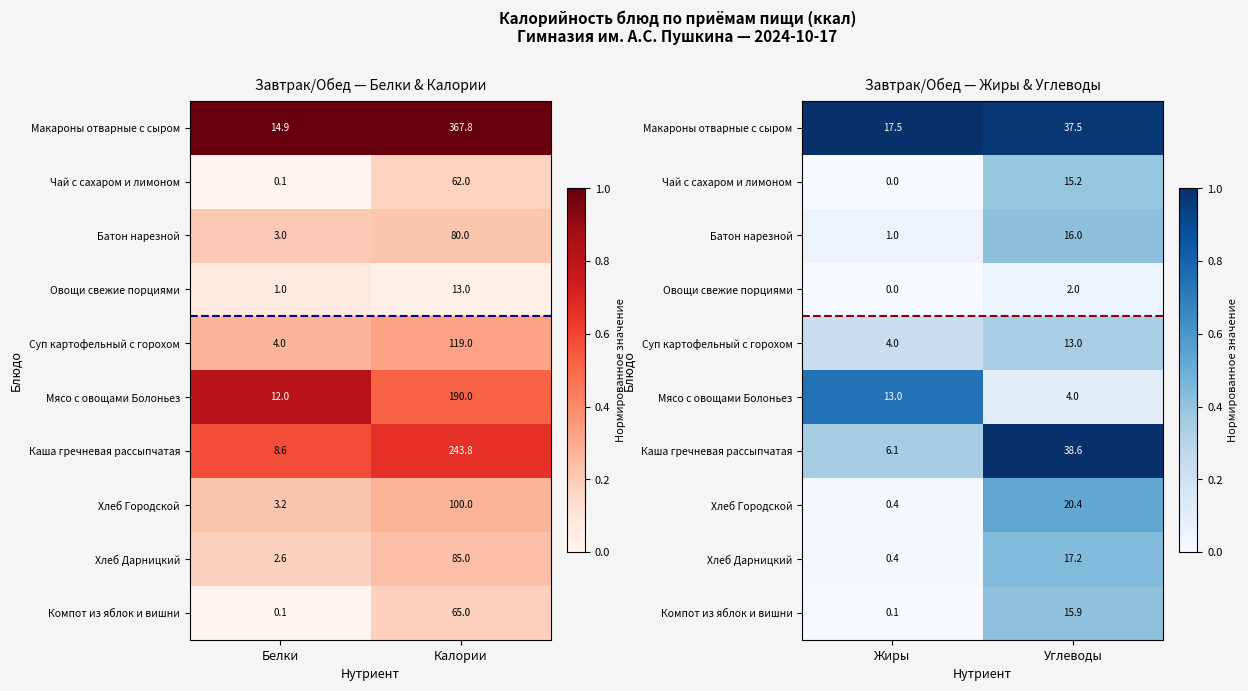

True or false: Макароны отварные с сыром has a value of 1.0 at Углеводы.

True